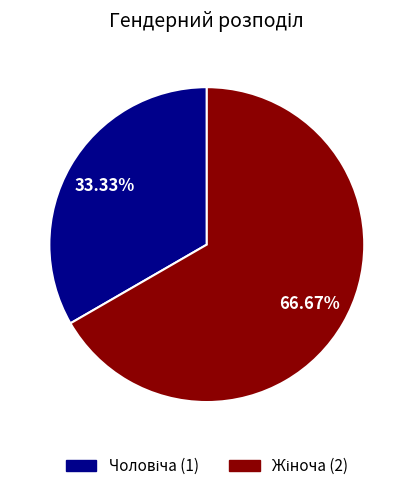

Does any single category account for the majority?

Yes